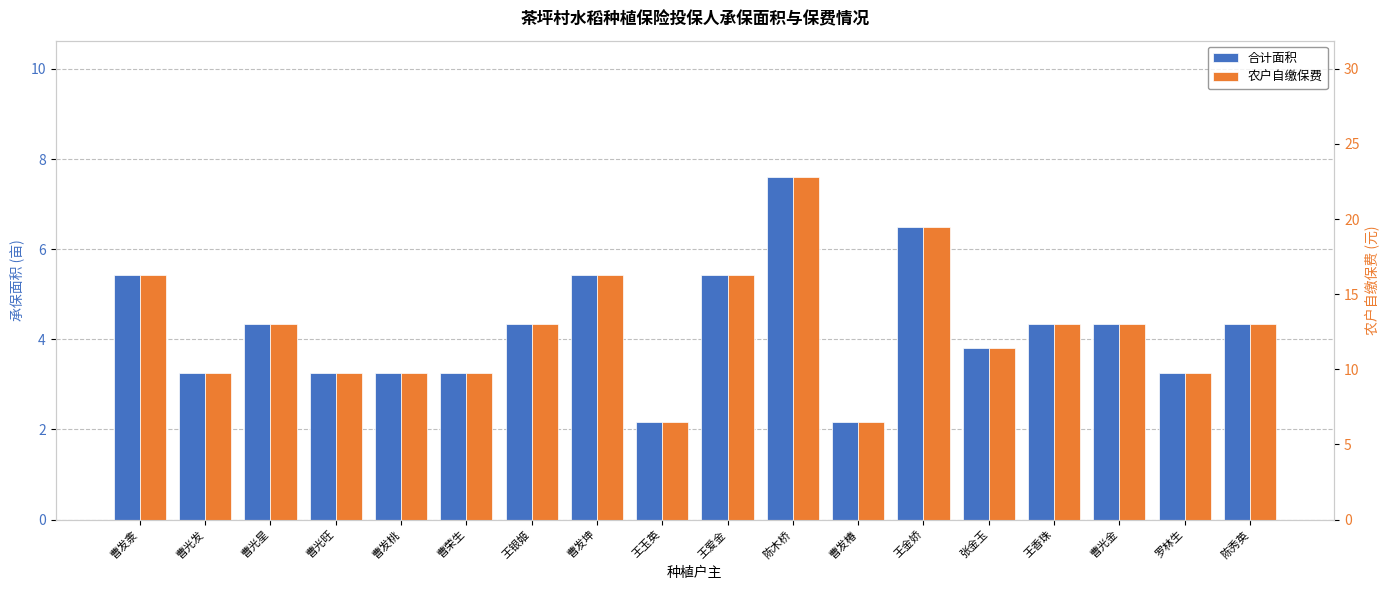

What is the difference between the highest and lowest values at 陈木桥?

15.2